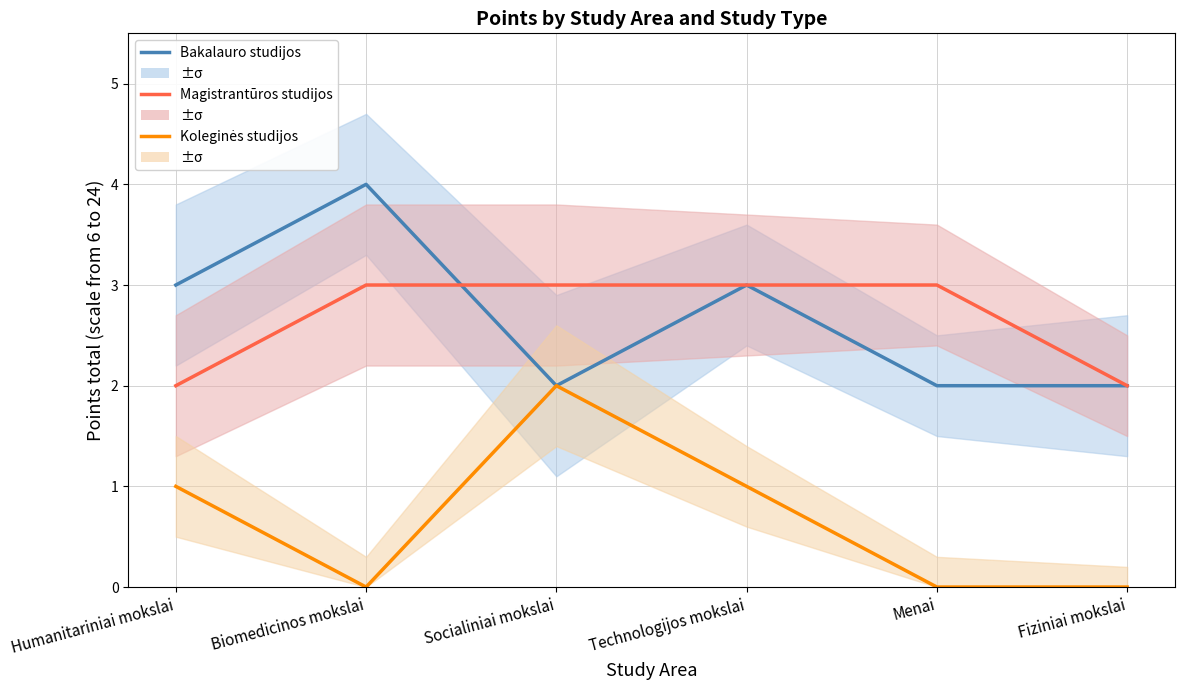

Is it true that Koleginės studijos equals 2 at Socialiniai mokslai?

True